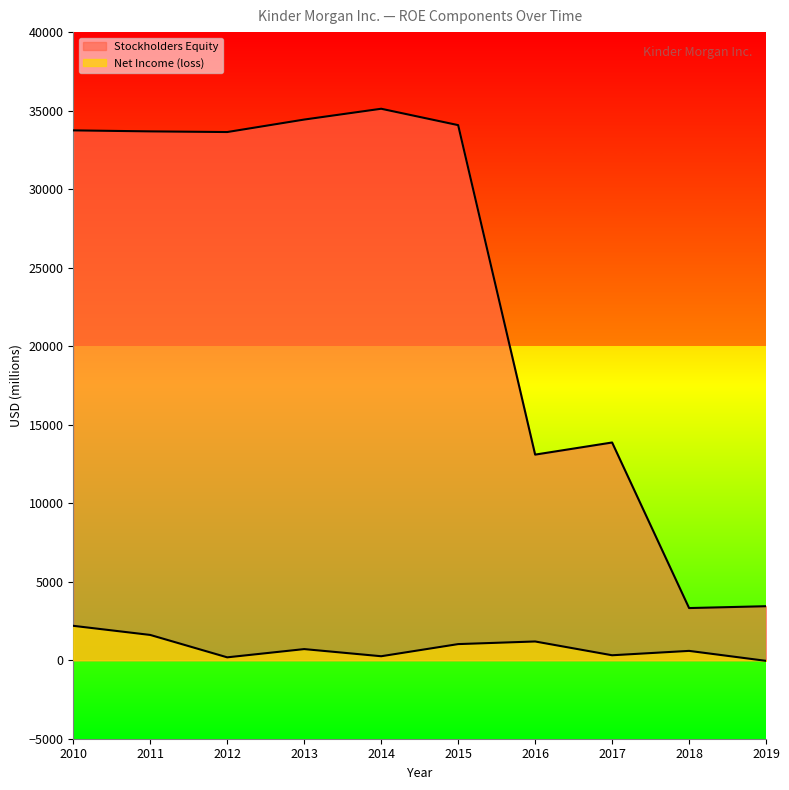

Which series has the widest spread of values?

Stockholders Equity